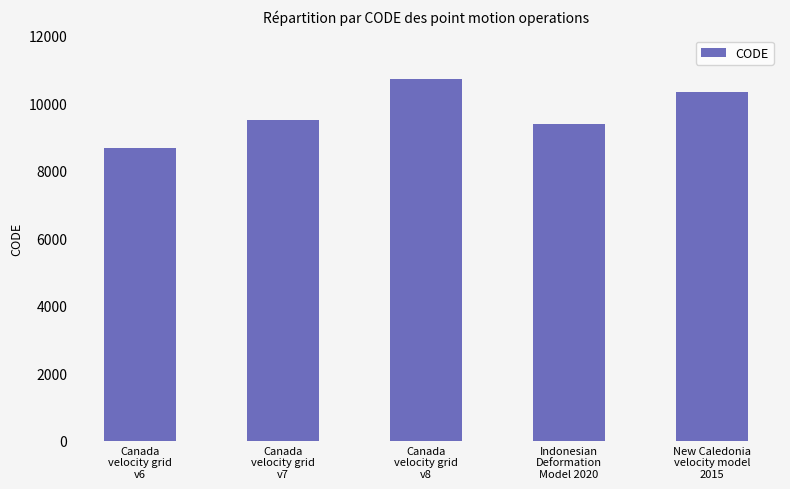

List the labels in order of value, smallest first.

Canada
velocity grid
v6, Indonesian
Deformation
Model 2020, Canada
velocity grid
v7, New Caledonia
velocity model
2015, Canada
velocity grid
v8